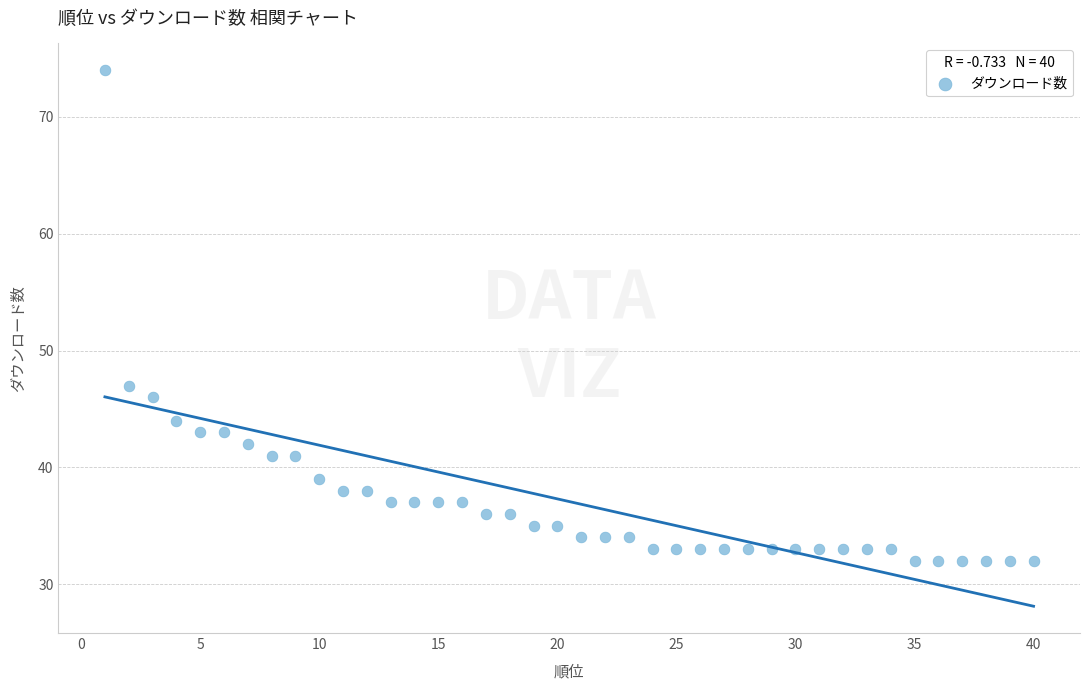

What is the range of X values (max minus min)?

39